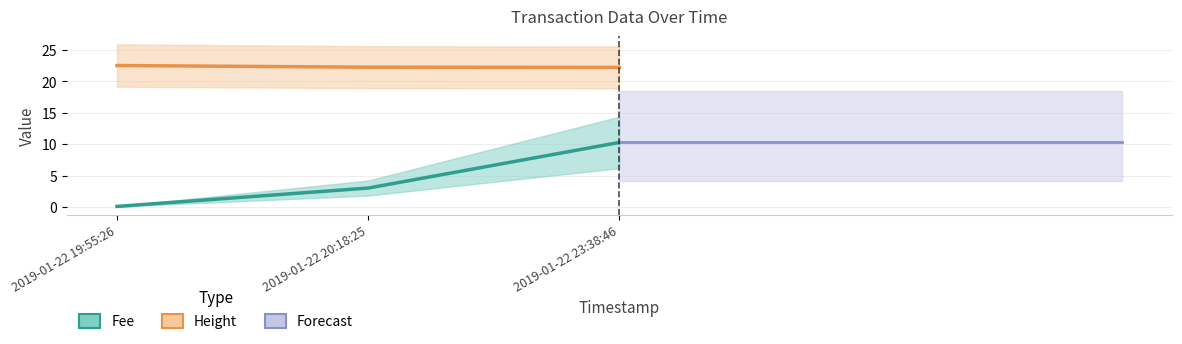

What is the average value of the Forecast series?

10.3